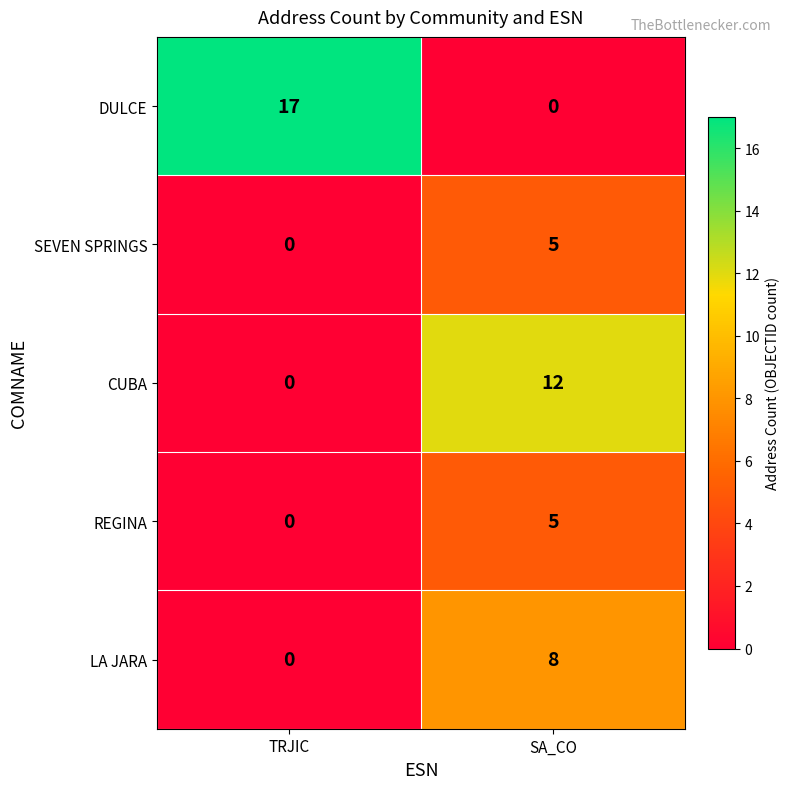

At which category is the sum across all series the highest?

SA_CO